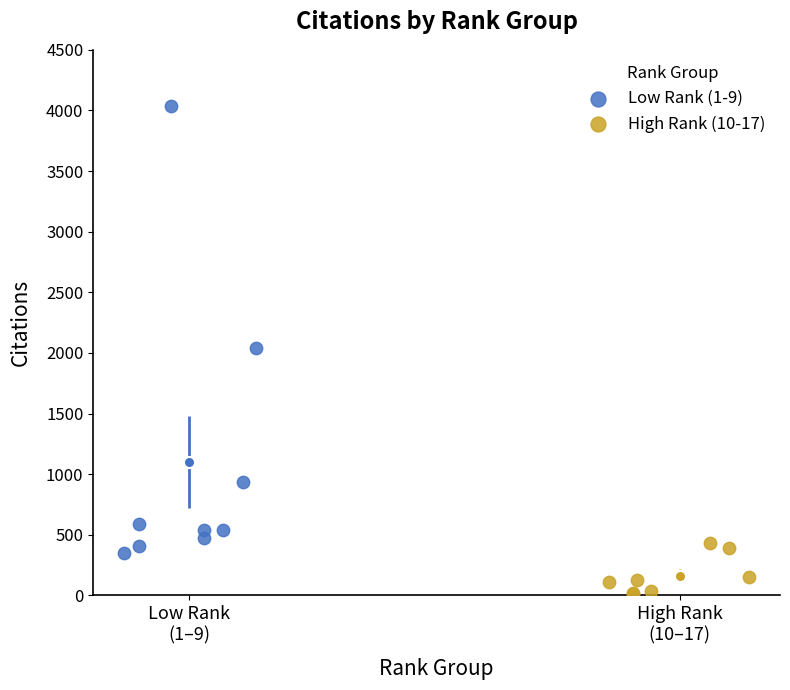

Which series reaches the maximum Y coordinate?

Low Rank (1-9)